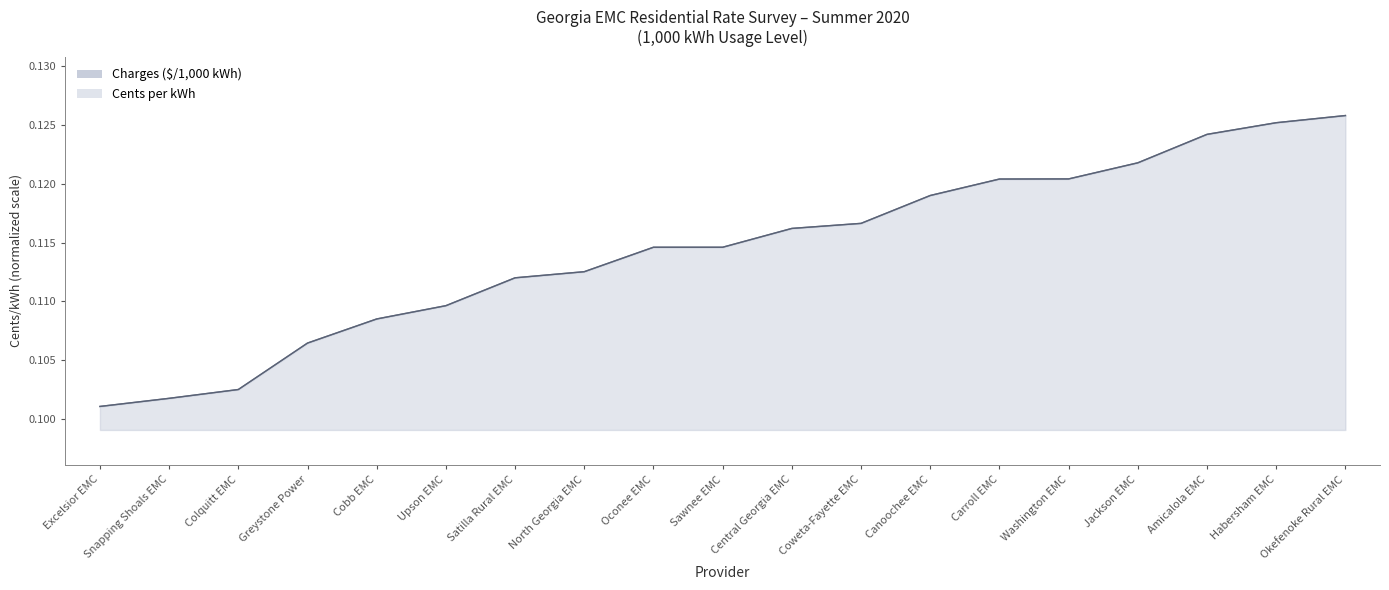

At which label is Cents per kWh closest to 0?

Excelsior EMC